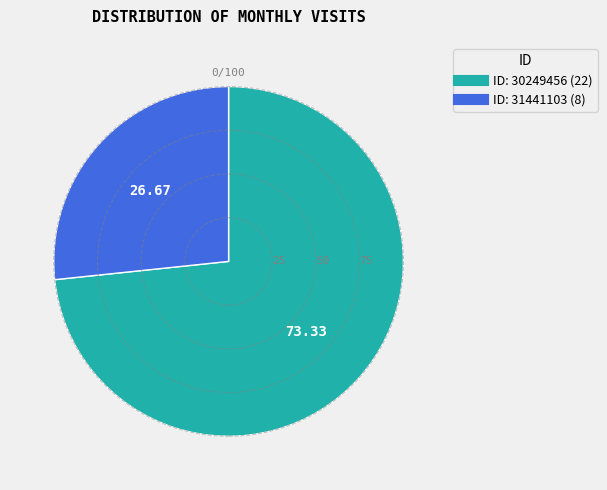

Is there any slice that represents more than half of the pie?

Yes